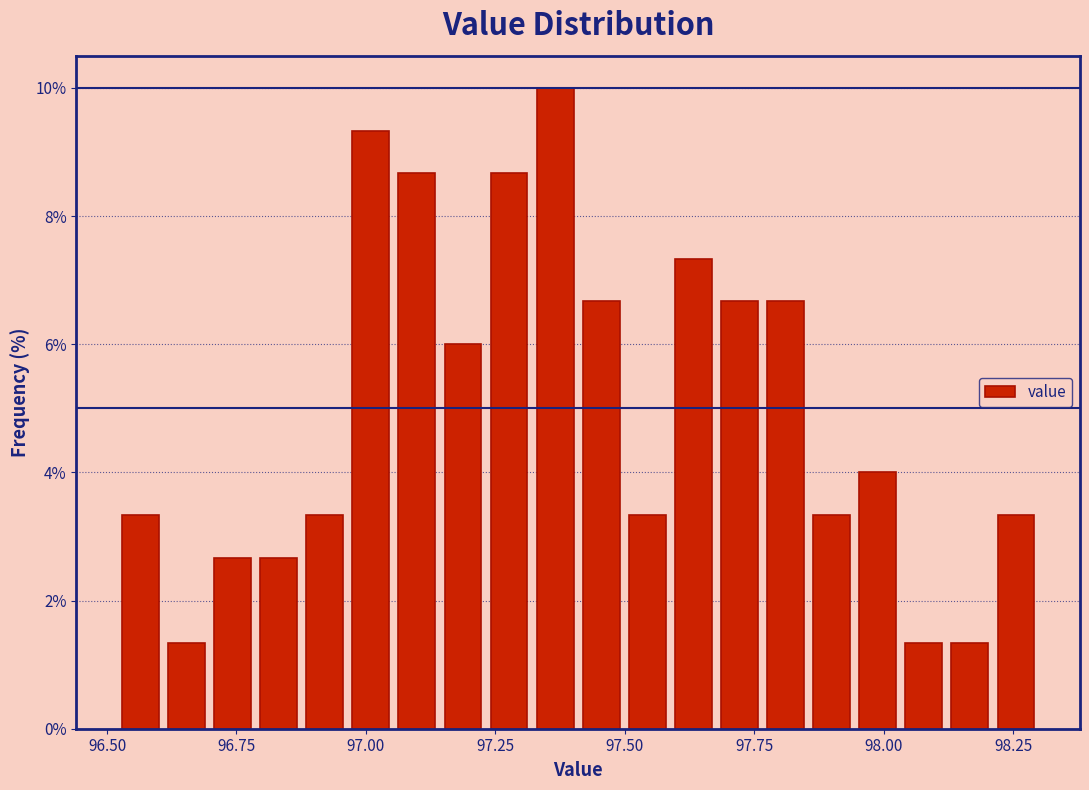

Read against the x-axis, roughly where is the centre of the tallest bar?

97.35